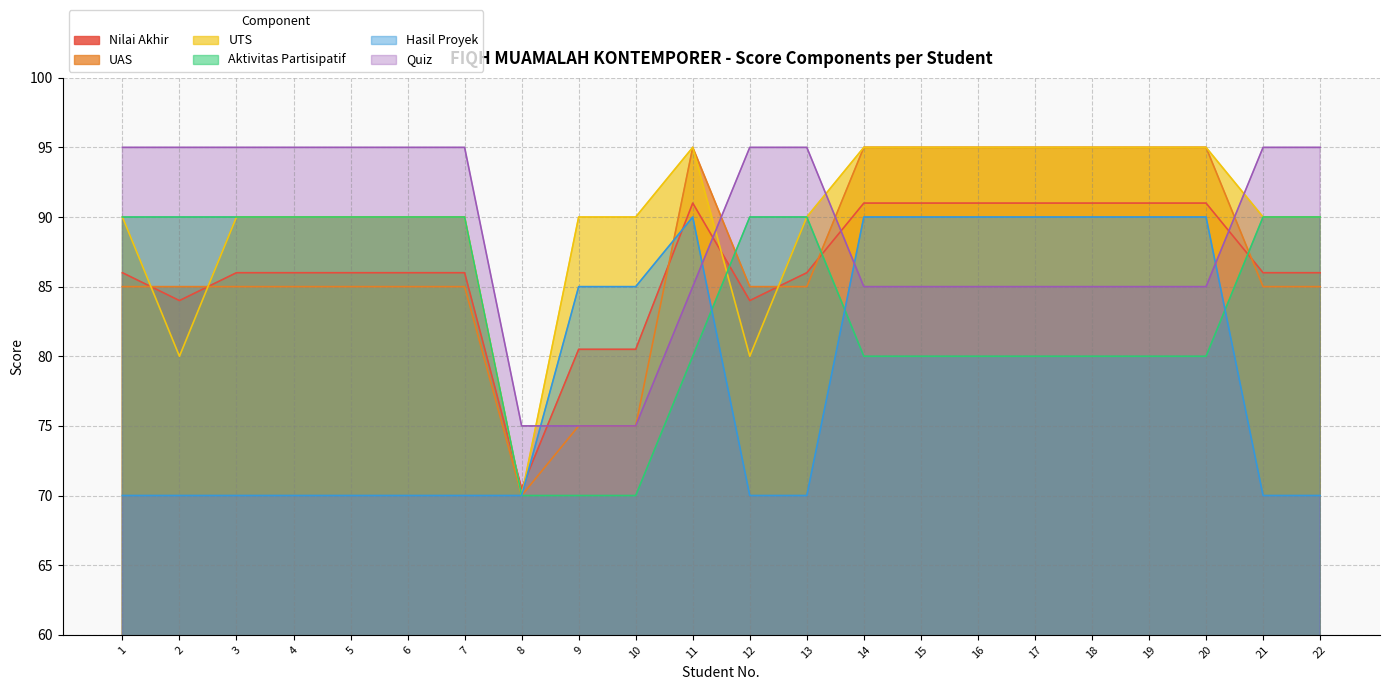

At which category is the sum across all series the highest?

11